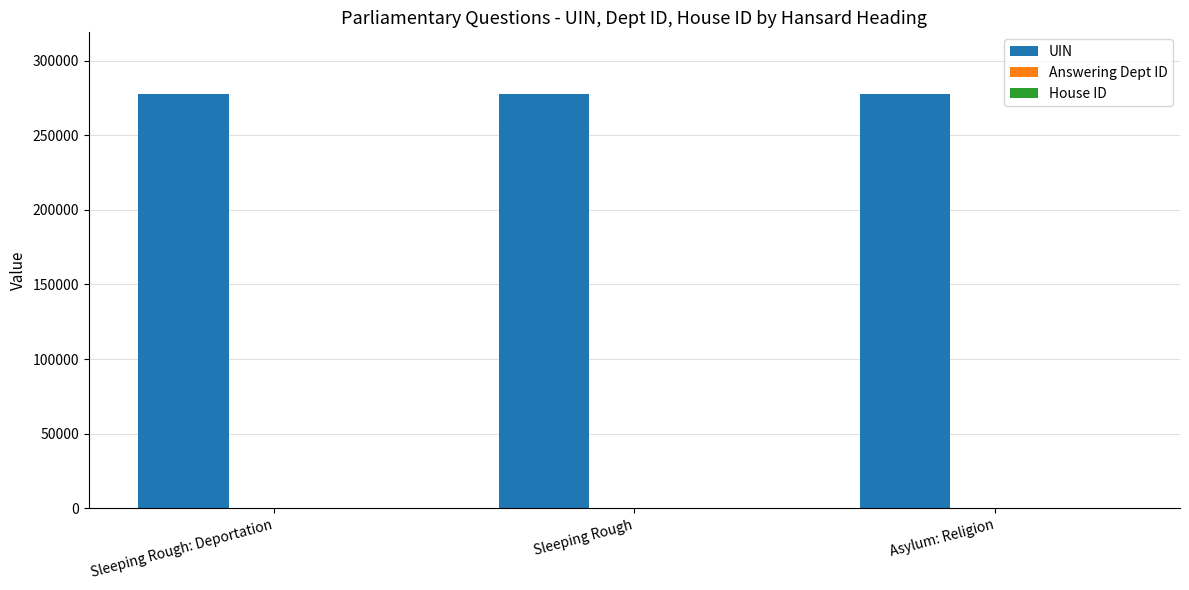

True or false: UIN has a value of 277291 at Asylum: Religion.

True